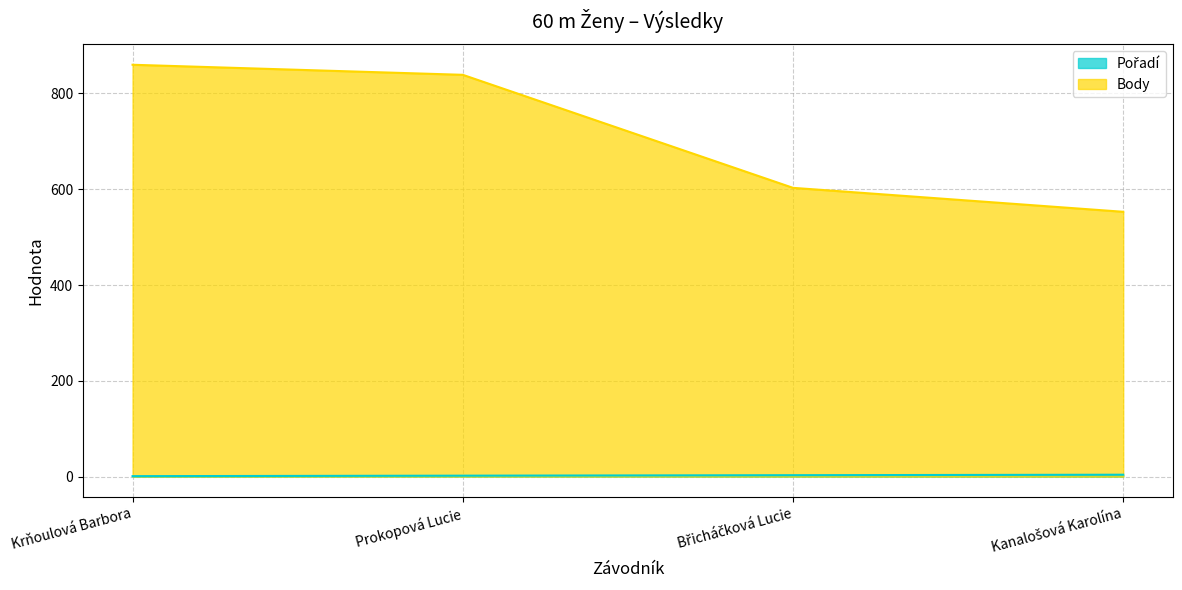

How many lines are shown in the chart?

2